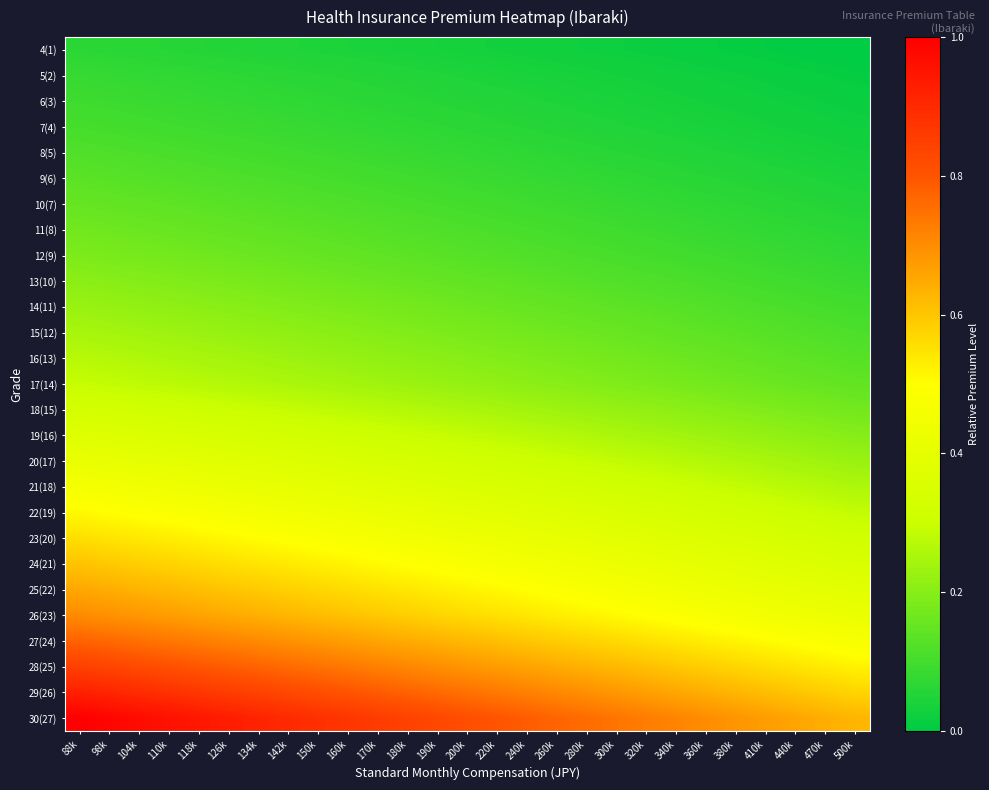

What is the maximum value shown in the chart?

1.0